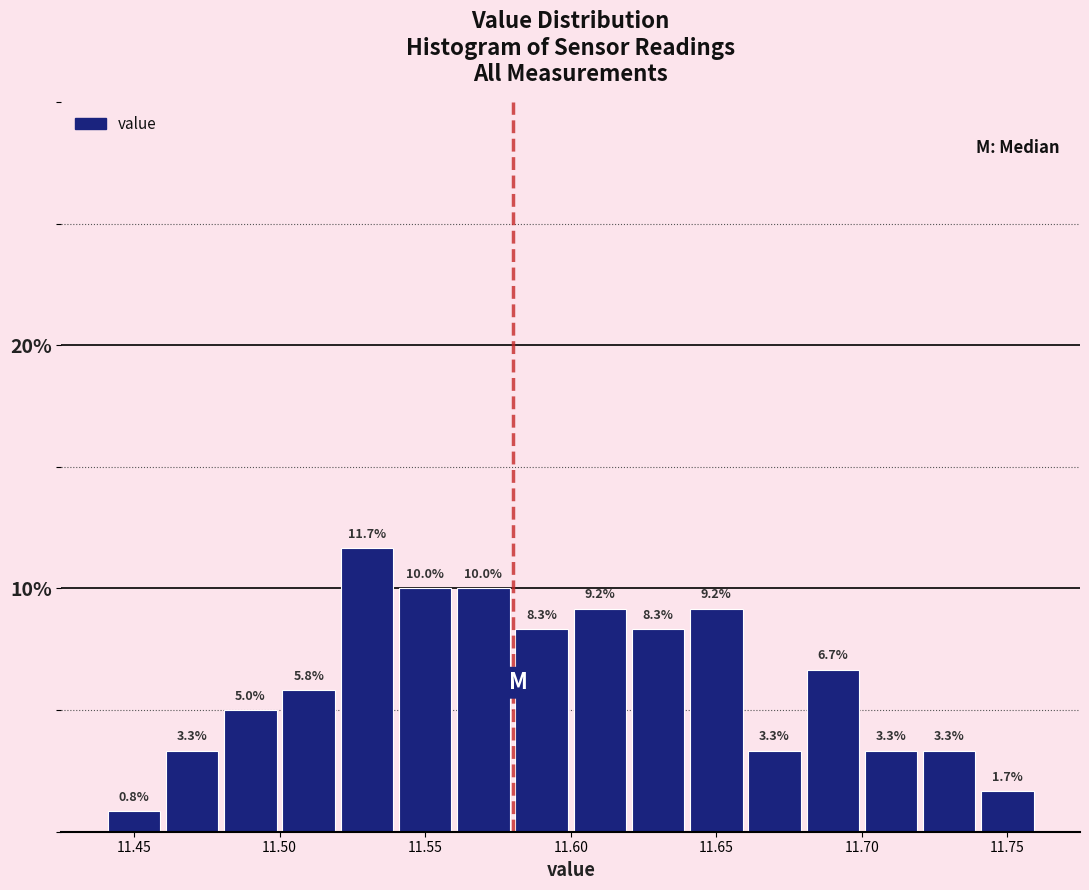

Over which range of the x-axis is the bar tallest?

11.52 to 11.54